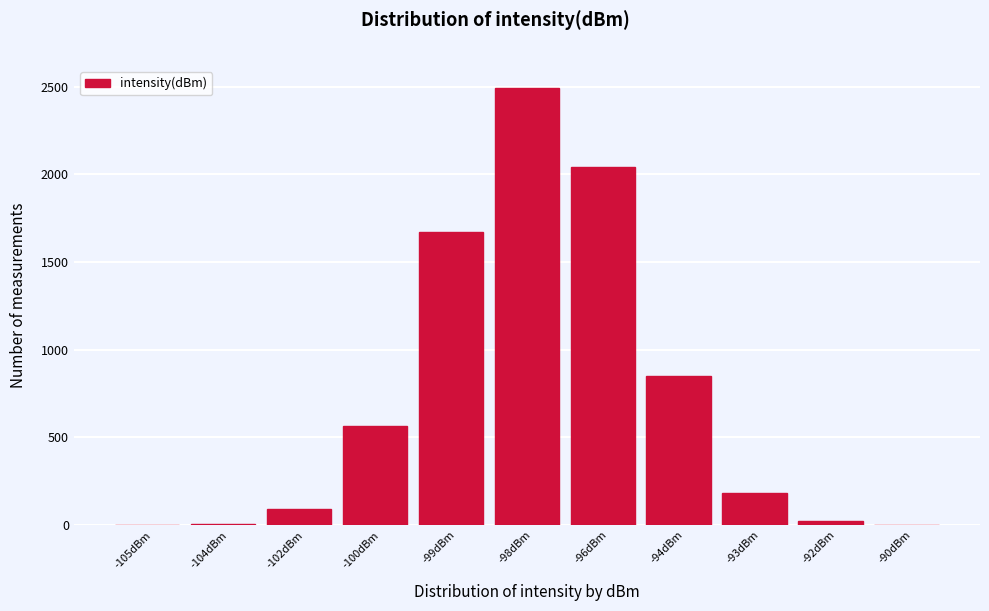

The value at -93dBm is 184. True or false?

True